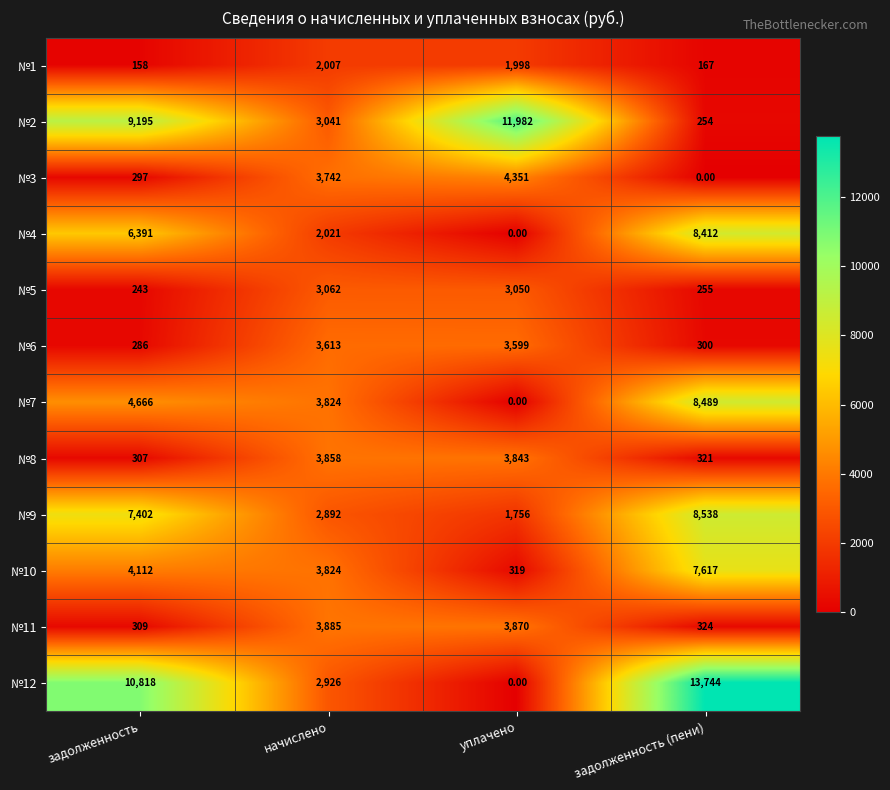

At how many categories does at least one series exceed 5732?

3